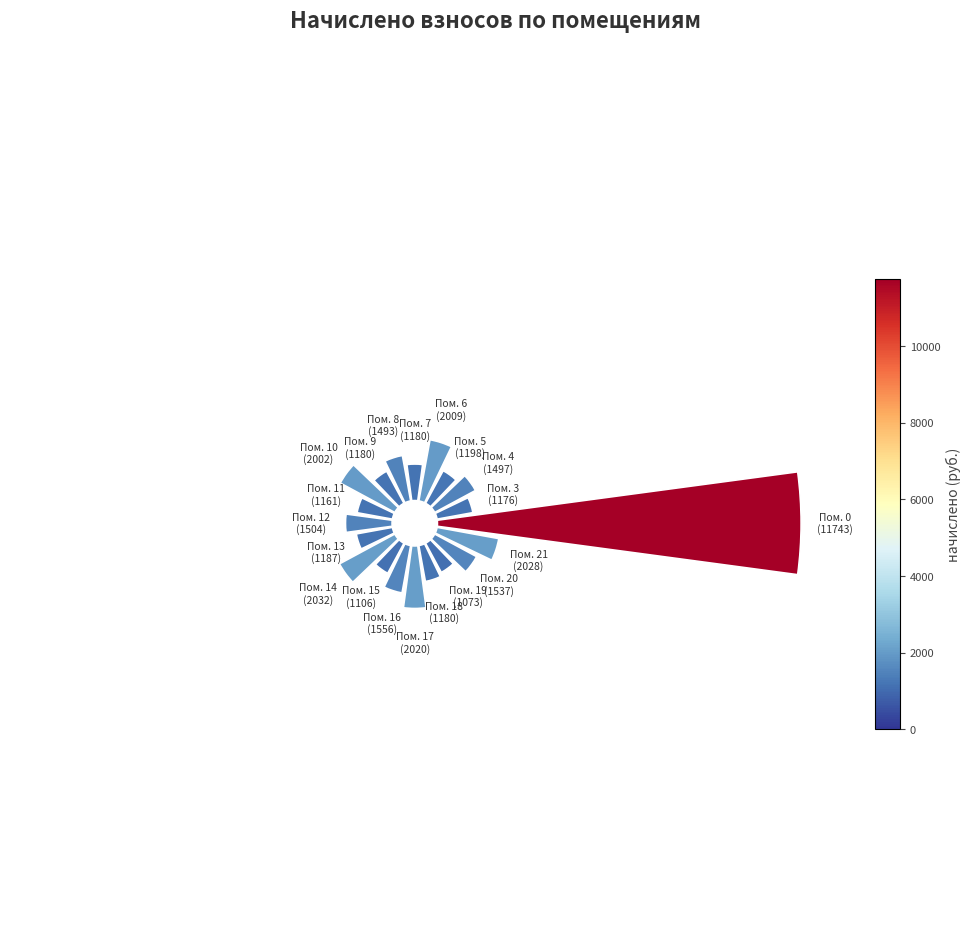

To the nearest percent, what is the difference between the largest and smallest slice percentages?

27%